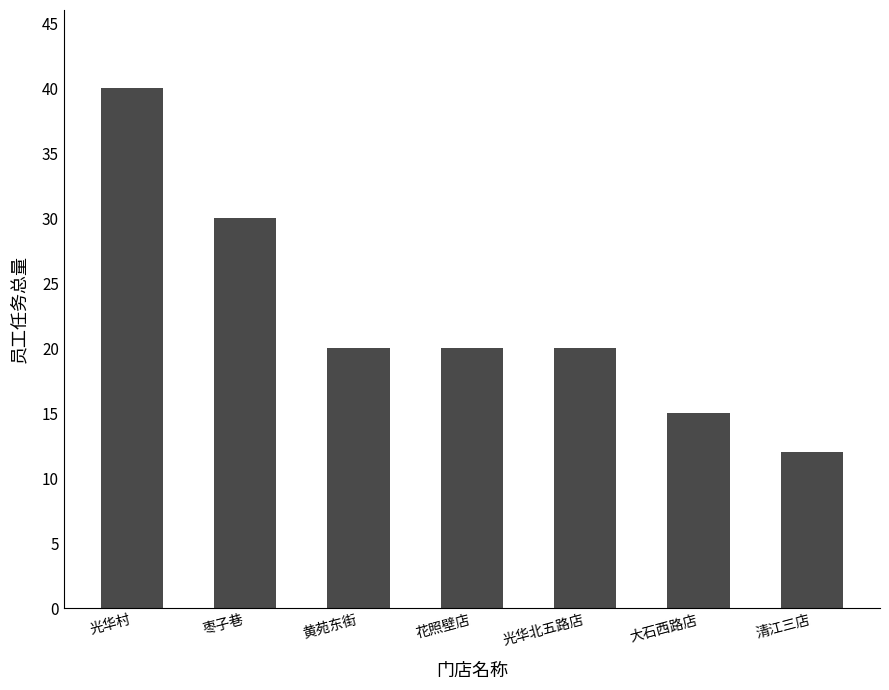

What is the smallest value displayed?

12